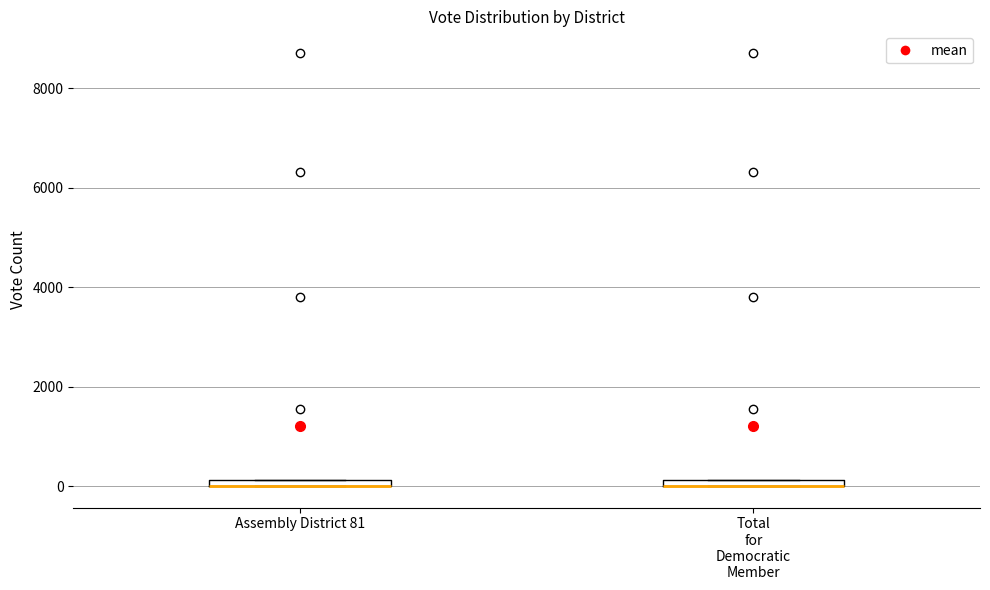

Where is the lower edge of the box for Assembly District 81 on the y-axis? The values are not printed on the chart, so give them approximately, as read against the axis.

0